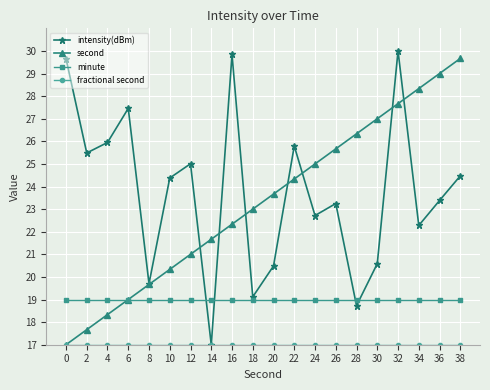

How many lines are shown in the chart?

4